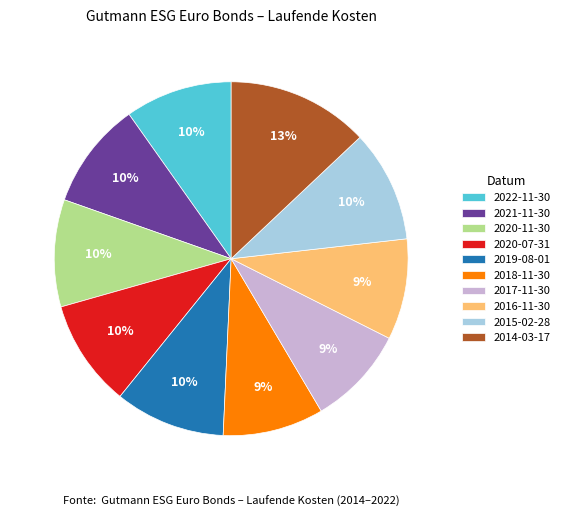

To the nearest percent, what portion does 2020-07-31 represent?

10%